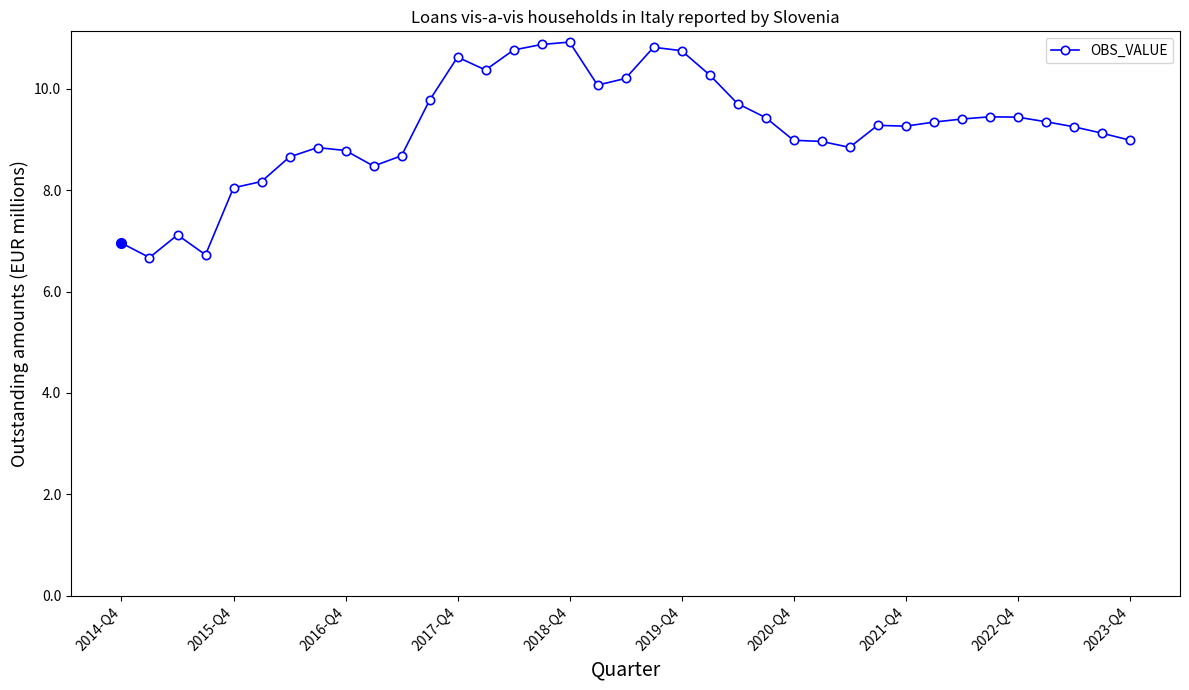

What is the average value?

9.2